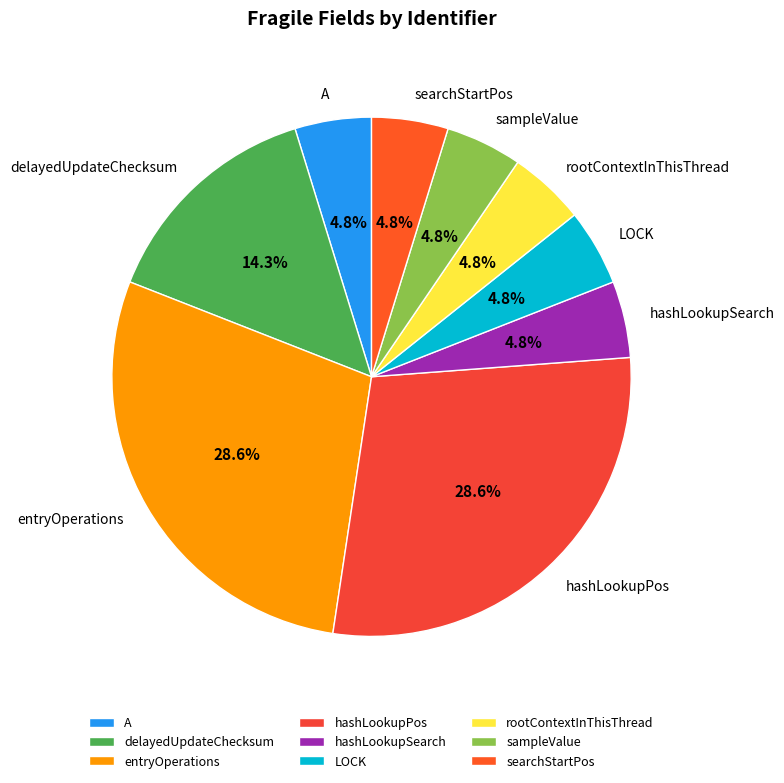

To the nearest percent, what is the combined percentage of hashLookupSearch and hashLookupPos?

33%